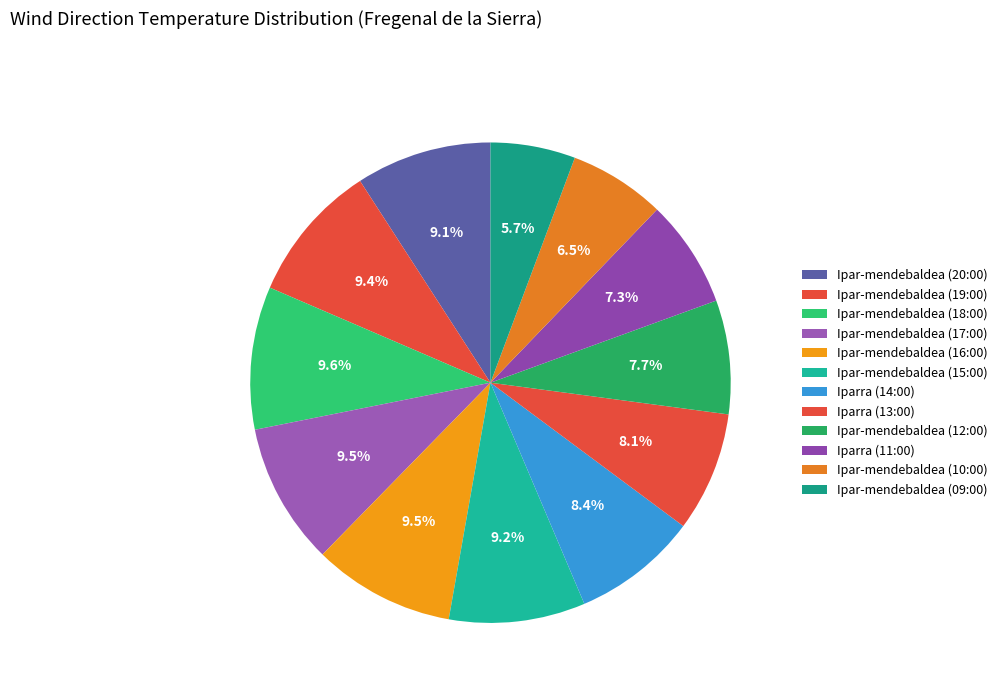

To the nearest percent, what portion does Iparra (11:00) represent?

7%